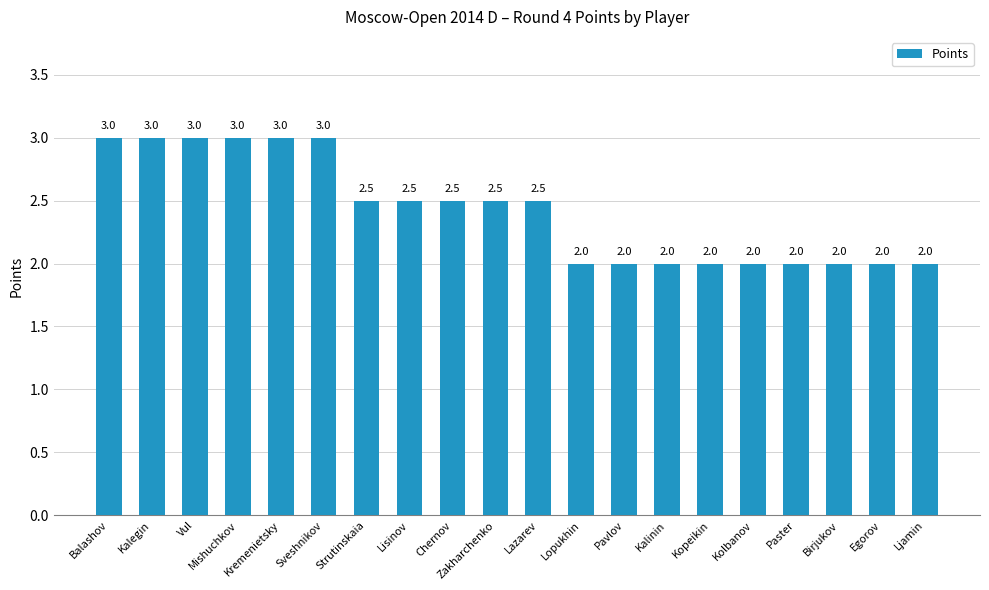

Reading left to right, transcribe all the data shown in this chart.

Balashov=3.0	Kalegin=3.0	Vul=3.0	Mishuchkov=3.0	Kremenietsky=3.0	Sveshnikov=3.0	Strutinskaia=2.5	Lisinov=2.5	Chernov=2.5	Zakharchenko=2.5	Lazarev=2.5	Lopukhin=2.0	Pavlov=2.0	Kalinin=2.0	Kopeikin=2.0	Kolbanov=2.0	Paster=2.0	Birjukov=2.0	Egorov=2.0	Ljamin=2.0